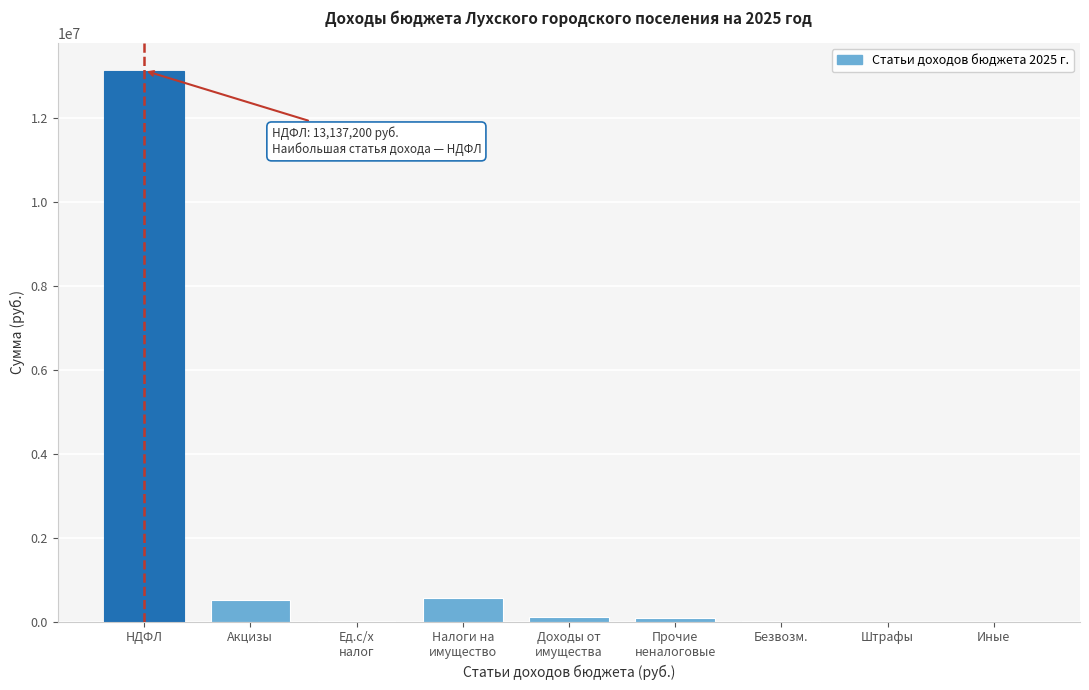

Which has a higher value, Безвозм. or НДФЛ?

НДФЛ